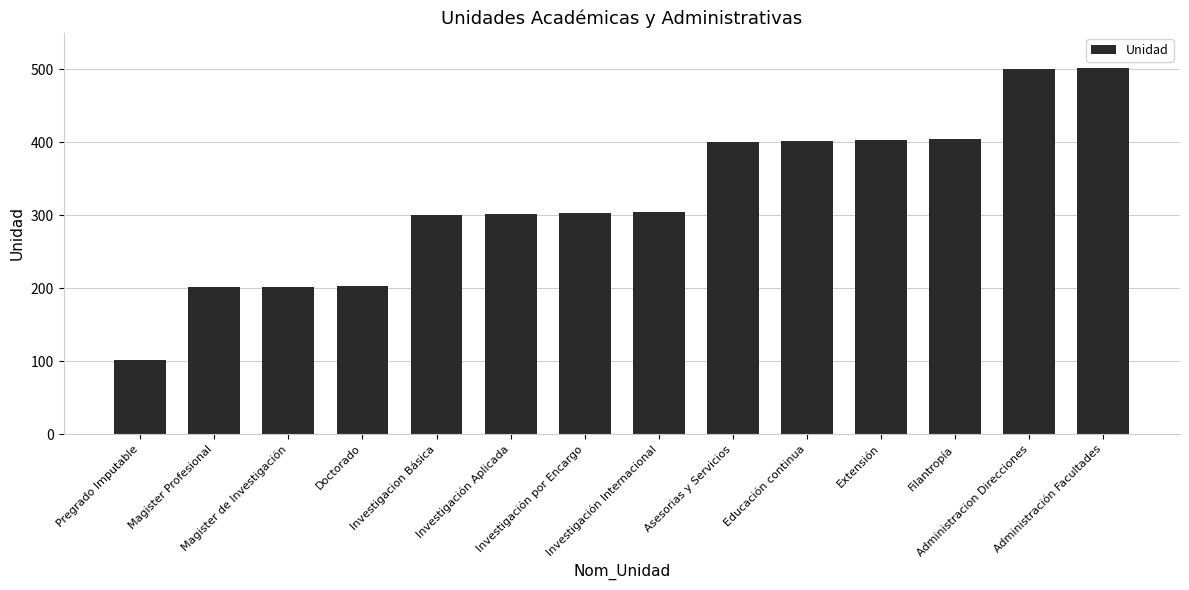

What is the average value?

324